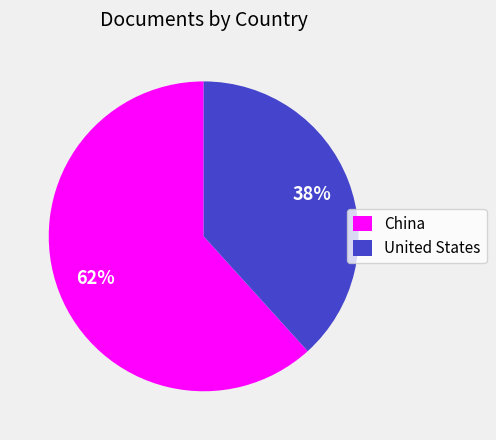

Which has a higher value, United States or China?

China